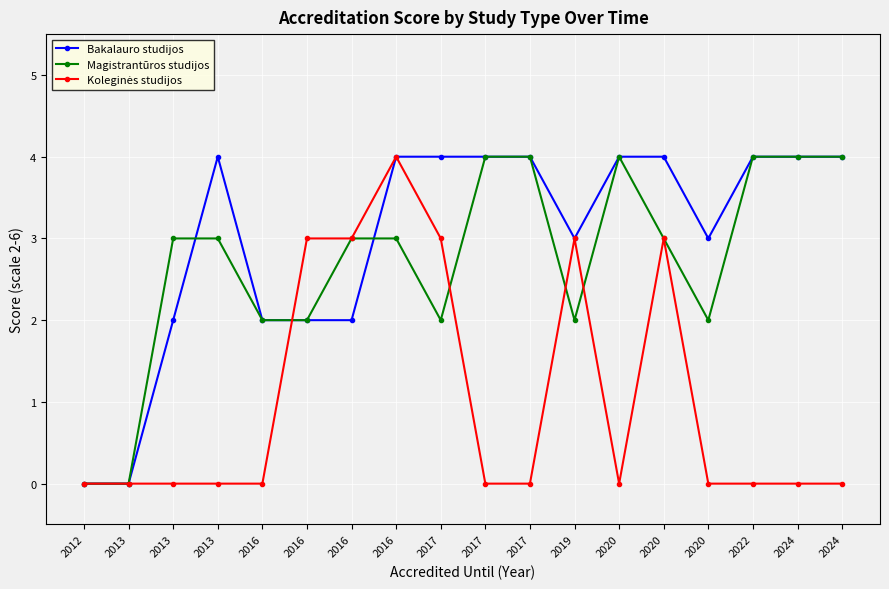

Count the number of categories in the chart.

18